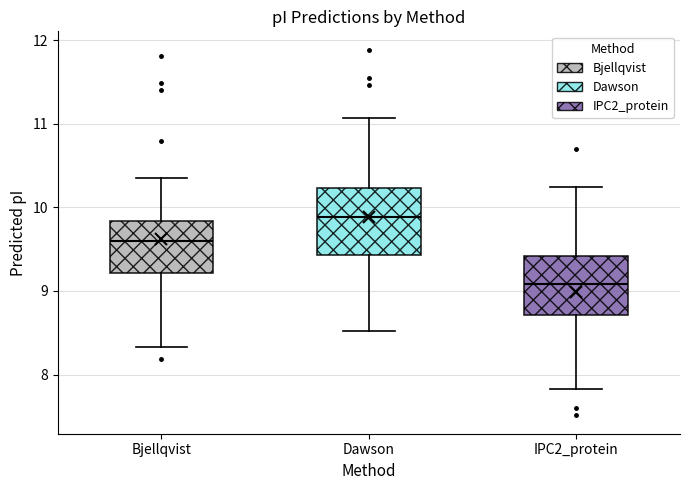

Comparing the boxes themselves (not the whiskers), which one is the tallest?

Dawson